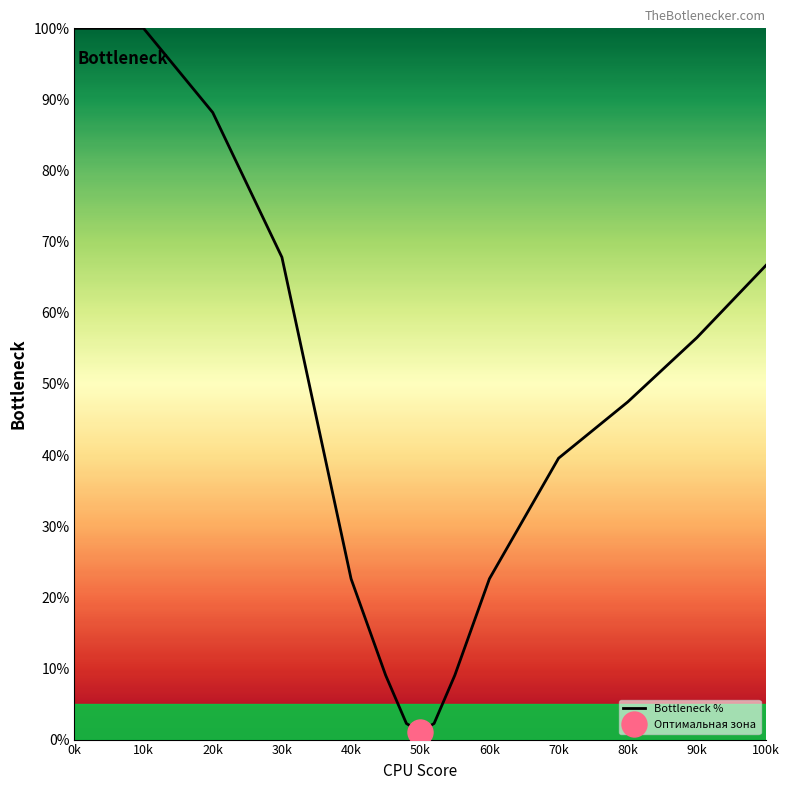

What is the value of the 9th point from the left?

2.3